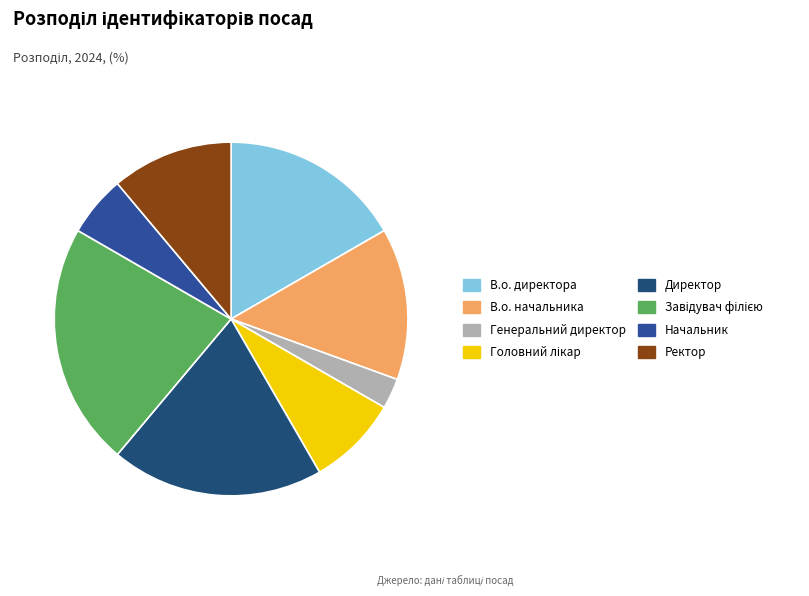

Is Начальник the majority of the pie?

No